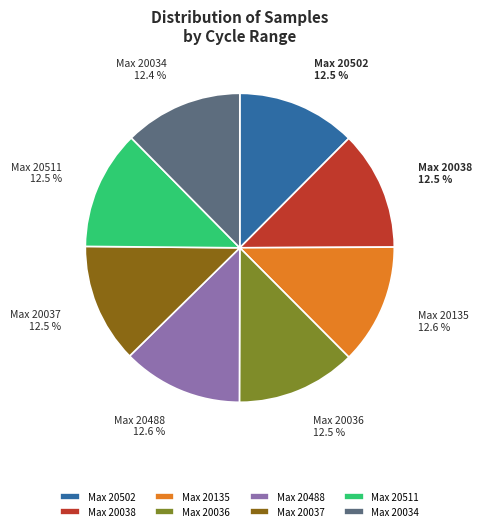

Is Max 20034 the majority of the pie?

No